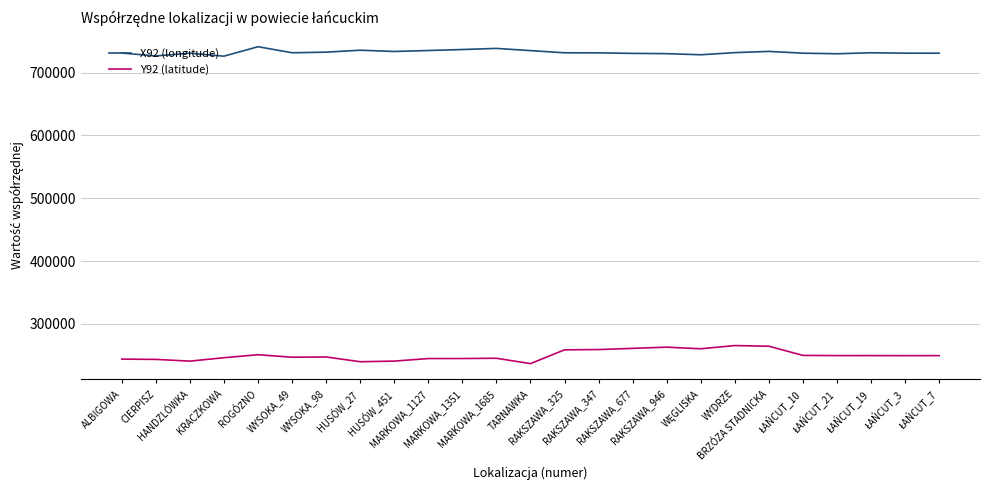

Which series has the largest total across all categories?

X92 (longitude)